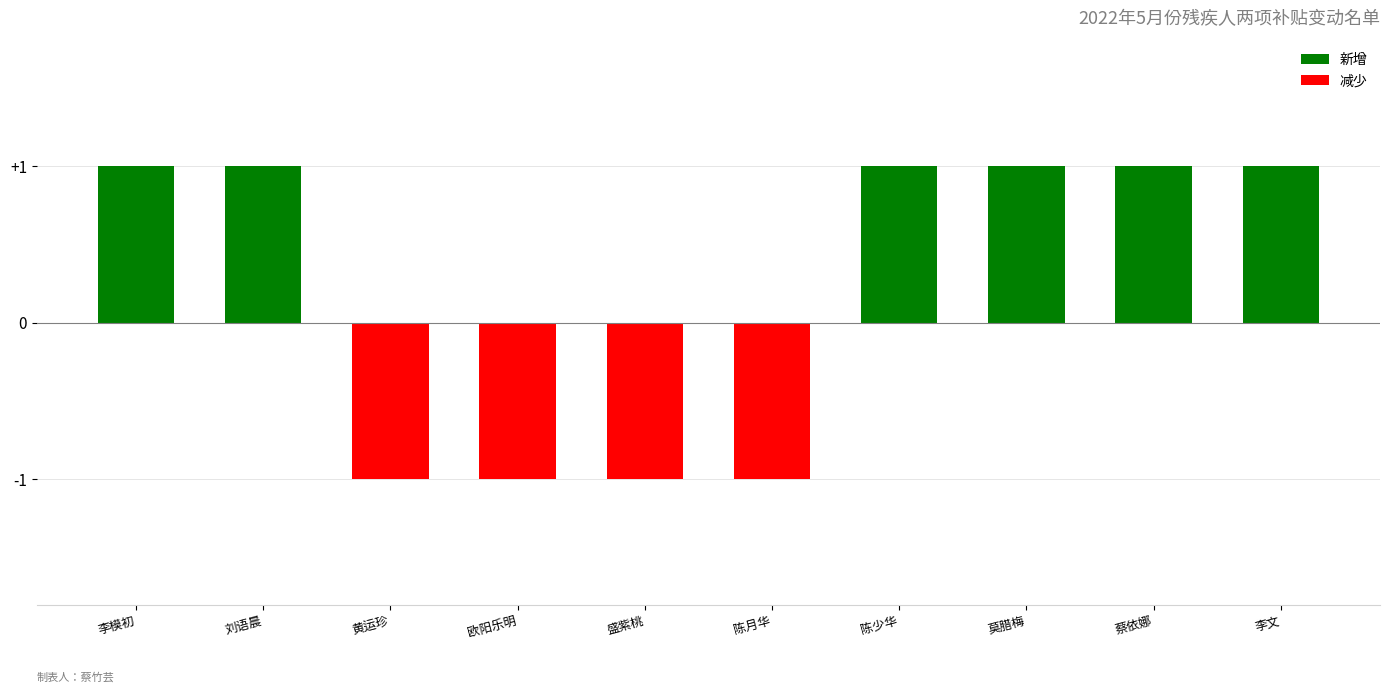

Are the bars grouped side by side (vs. stacked)?

No